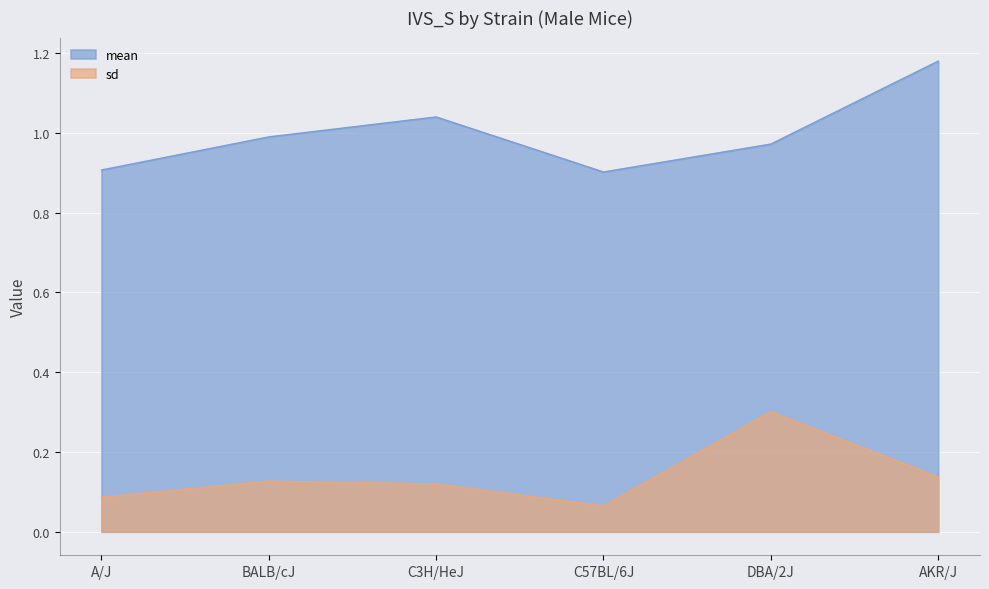

What is the difference between the maximum and second lowest values in the mean series?

0.3